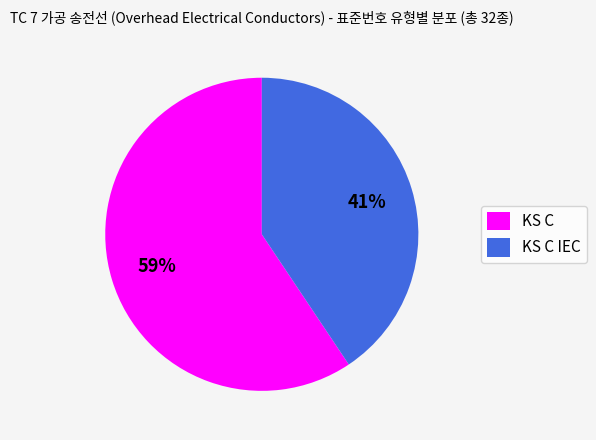

To the nearest percent, what portion does KS C represent?

59%